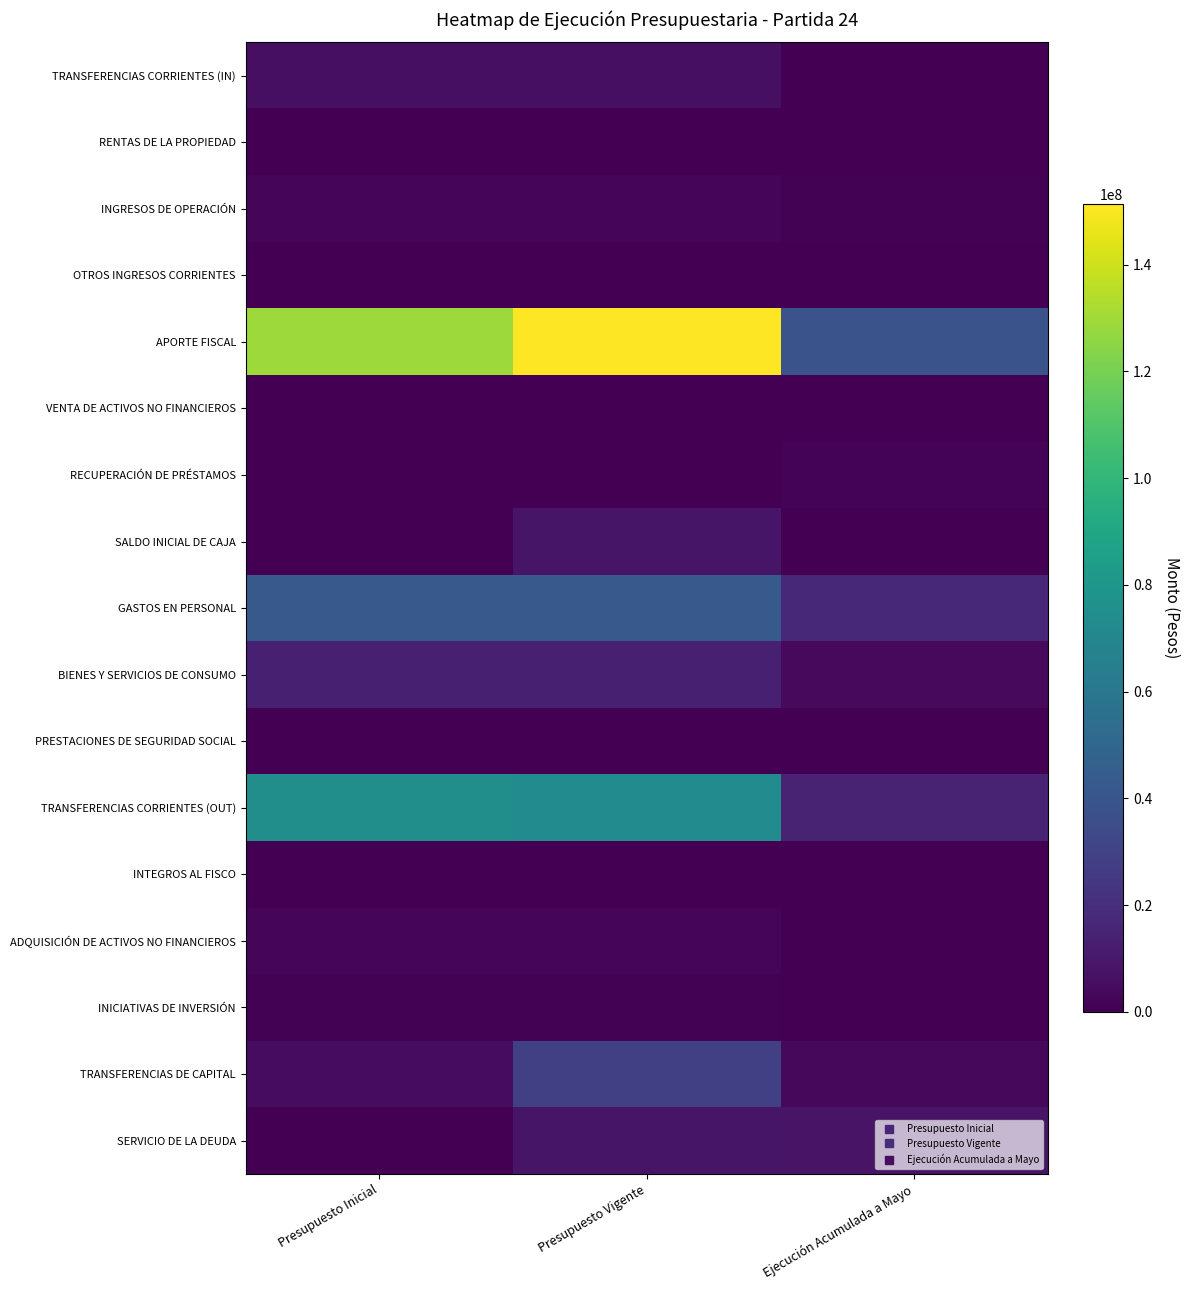

Reading right to left, extract all data points from this chart.

TRANSFERENCIAS CORRIENTES (IN): Ejecución Acumulada a Mayo=300737	Presupuesto Vigente=6129103	Presupuesto Inicial=6129103
RENTAS DE LA PROPIEDAD: Ejecución Acumulada a Mayo=75069	Presupuesto Vigente=412673	Presupuesto Inicial=412673
INGRESOS DE OPERACIÓN: Ejecución Acumulada a Mayo=687118	Presupuesto Vigente=2185825	Presupuesto Inicial=2203393
OTROS INGRESOS CORRIENTES: Ejecución Acumulada a Mayo=576122	Presupuesto Vigente=152634	Presupuesto Inicial=98250
APORTE FISCAL: Ejecución Acumulada a Mayo=38606057	Presupuesto Vigente=151311853	Presupuesto Inicial=129178849
VENTA DE ACTIVOS NO FINANCIEROS: Ejecución Acumulada a Mayo=4807	Presupuesto Vigente=18825	Presupuesto Inicial=1257
RECUPERACIÓN DE PRÉSTAMOS: Ejecución Acumulada a Mayo=1458190	Presupuesto Vigente=20	Presupuesto Inicial=0
SALDO INICIAL DE CAJA: Ejecución Acumulada a Mayo=0	Presupuesto Vigente=8792212	Presupuesto Inicial=440588
GASTOS EN PERSONAL: Ejecución Acumulada a Mayo=16929226	Presupuesto Vigente=42458952	Presupuesto Inicial=42461467
BIENES Y SERVICIOS DE CONSUMO: Ejecución Acumulada a Mayo=3741637	Presupuesto Vigente=13353534	Presupuesto Inicial=13362409
PRESTACIONES DE SEGURIDAD SOCIAL: Ejecución Acumulada a Mayo=245599	Presupuesto Vigente=245609	Presupuesto Inicial=10
TRANSFERENCIAS CORRIENTES (OUT): Ejecución Acumulada a Mayo=14627272	Presupuesto Vigente=72955306	Presupuesto Inicial=74924088
INTEGROS AL FISCO: Ejecución Acumulada a Mayo=120188	Presupuesto Vigente=96363	Presupuesto Inicial=96363
ADQUISICIÓN DE ACTIVOS NO FINANCIEROS: Ejecución Acumulada a Mayo=316807	Presupuesto Vigente=1833074	Presupuesto Inicial=1777074
INICIATIVAS DE INVERSIÓN: Ejecución Acumulada a Mayo=0	Presupuesto Vigente=861030	Presupuesto Inicial=861030
TRANSFERENCIAS DE CAPITAL: Ejecución Acumulada a Mayo=3010669	Presupuesto Vigente=28847553	Presupuesto Inicial=4981592
SERVICIO DE LA DEUDA: Ejecución Acumulada a Mayo=7952703	Presupuesto Vigente=8351724	Presupuesto Inicial=80